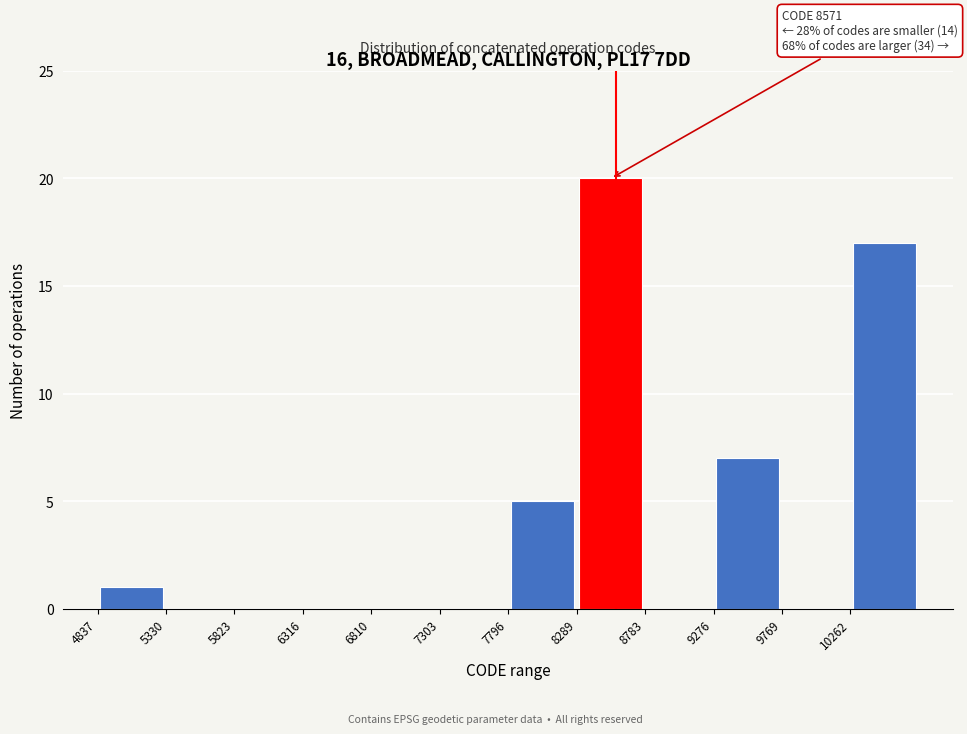

Over which range of the x-axis is the bar tallest?

8300 to 8800